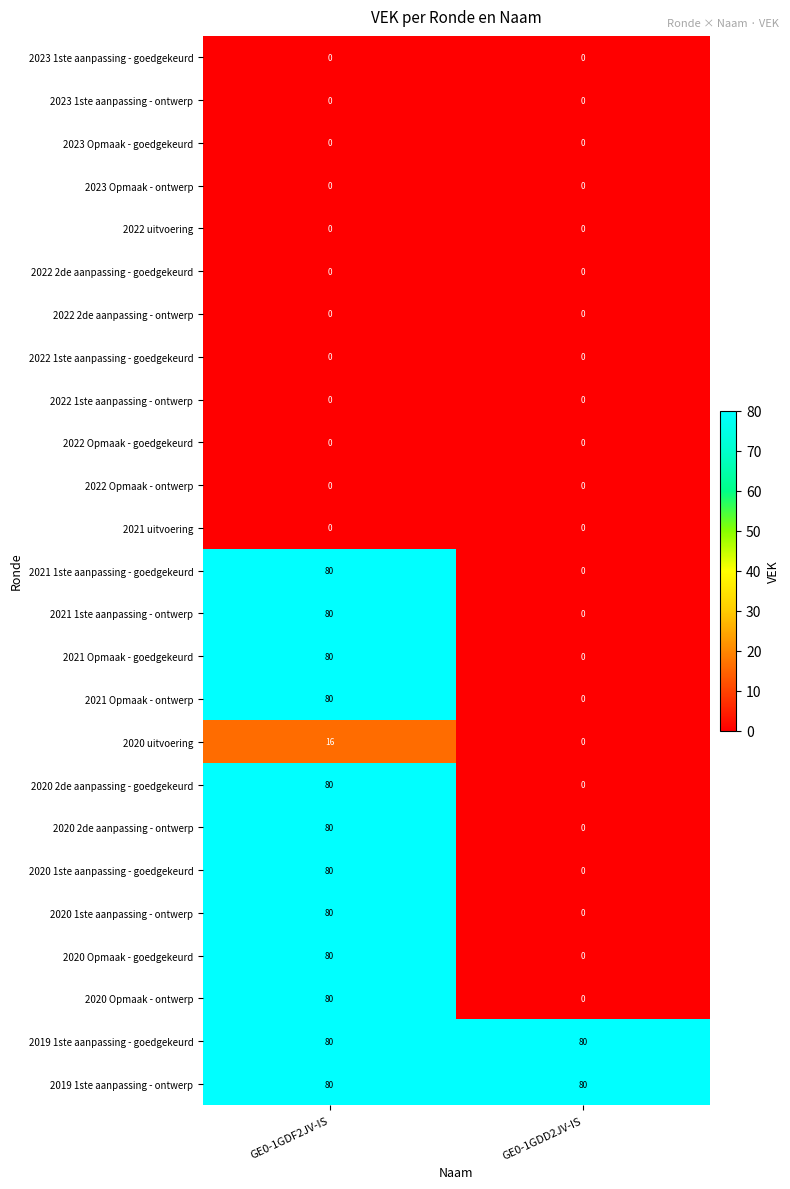

At which label does 2021 1ste aanpassing - goedgekeurd reach its peak?

GE0-1GDF2JV-IS